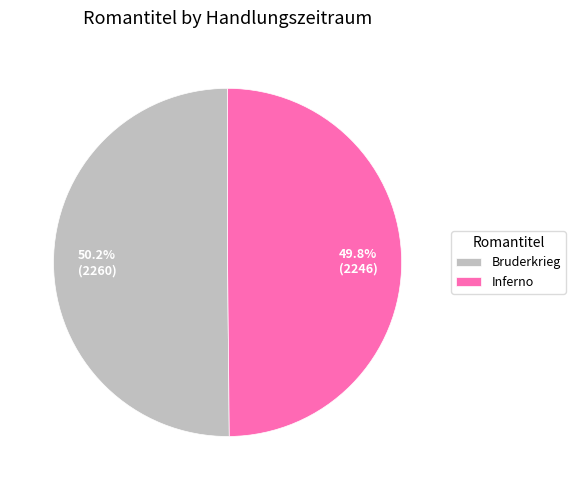

Approximately how many times larger is the value at Bruderkrieg compared to Inferno?

1.0